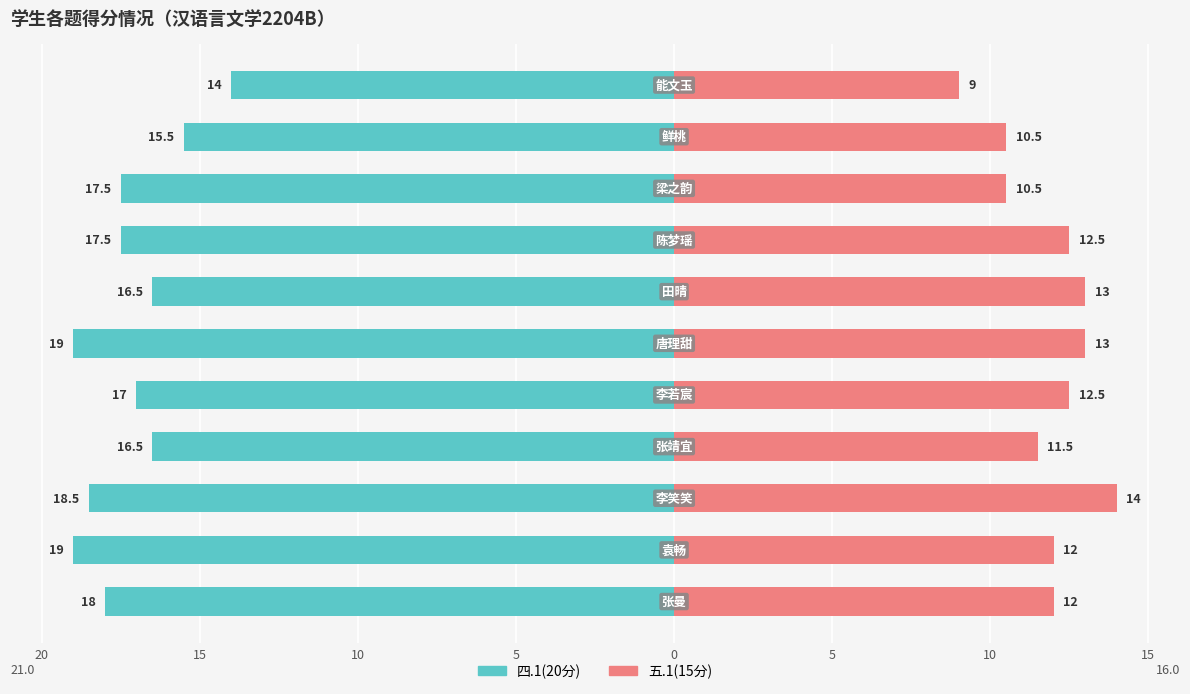

True or false: 四.1(20分) has a value of -19.0 at 15.

True